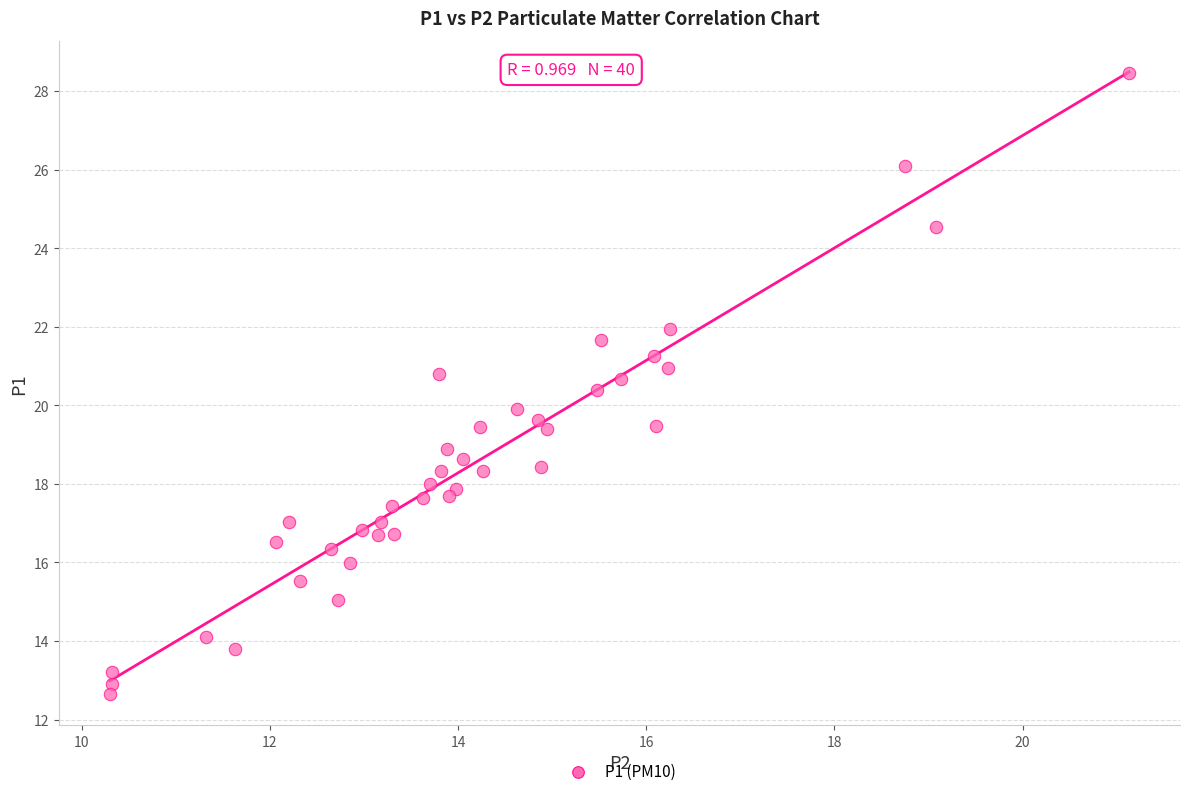

What is the range of X values (max minus min)?

10.8